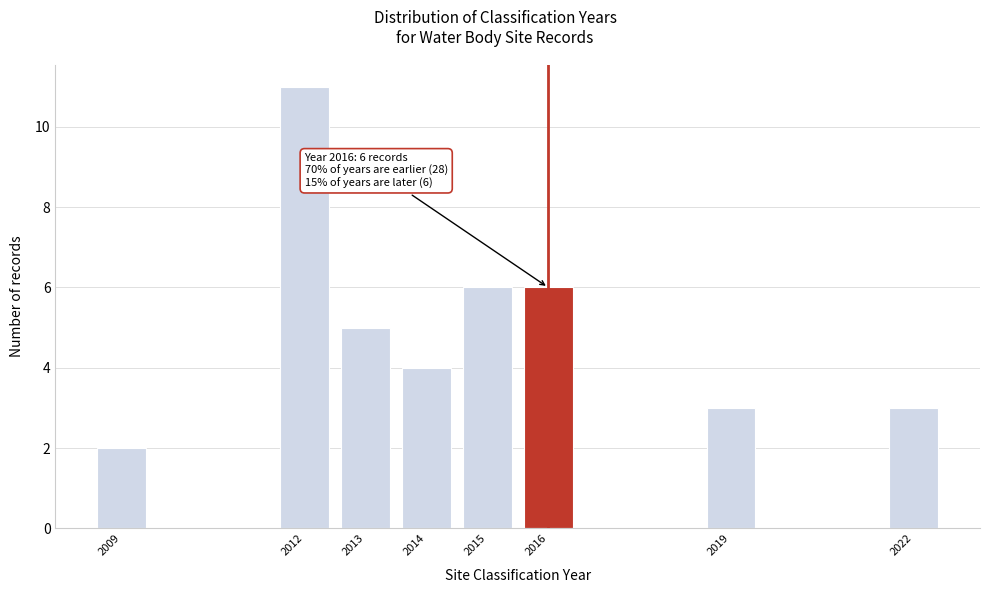

Reading left to right, what are all the values shown in this chart?

2009=2	2012=11	2013=5	2014=4	2015=6	2016=6	2019=3	2022=3